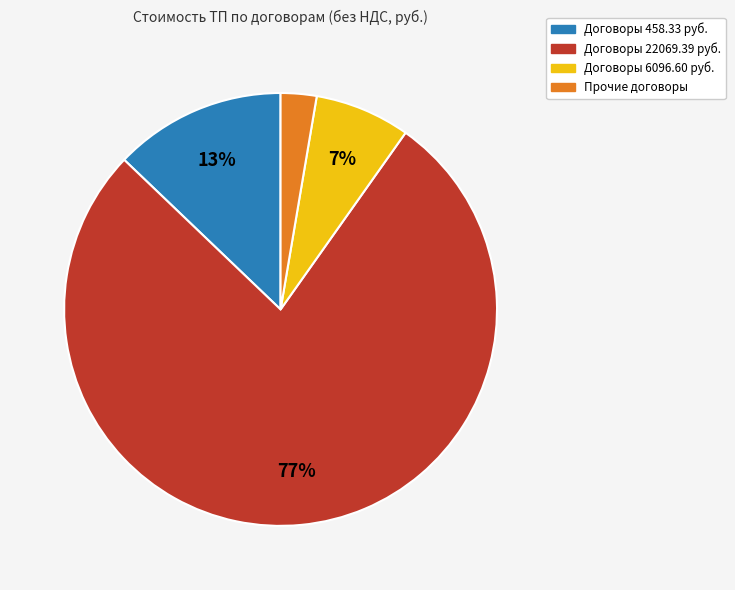

To the nearest percent, what is the average slice percentage?

25%